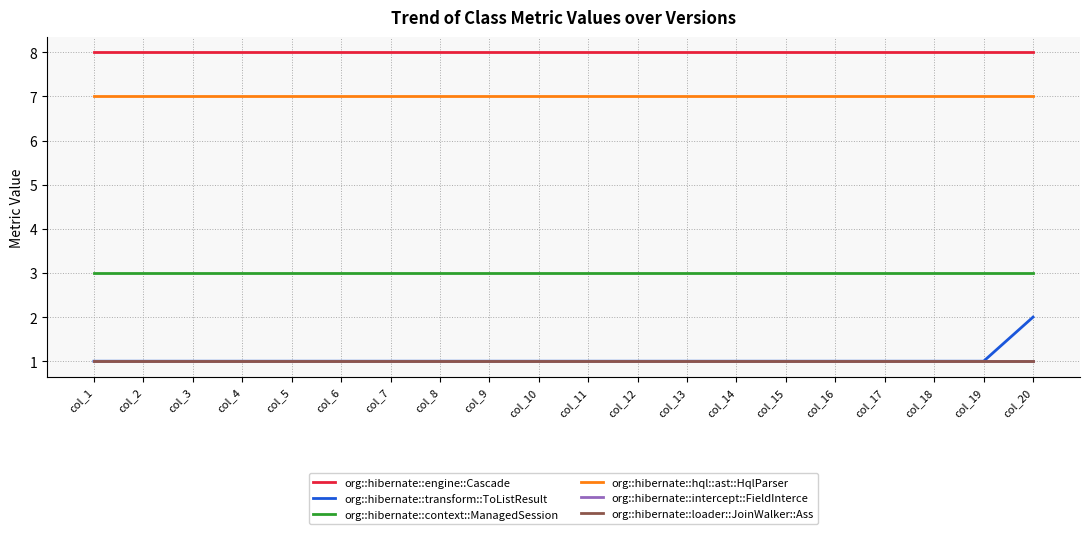

Where is org::hibernate::context::ManagedSession nearest to the value 3?

col_1